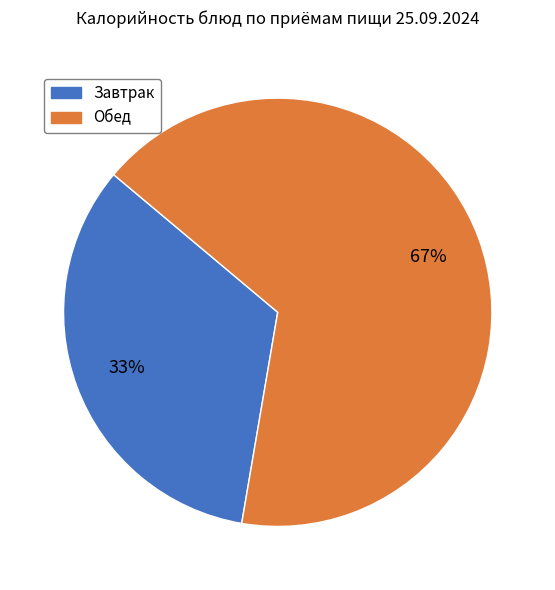

To the nearest percent, what is the average slice percentage?

50%